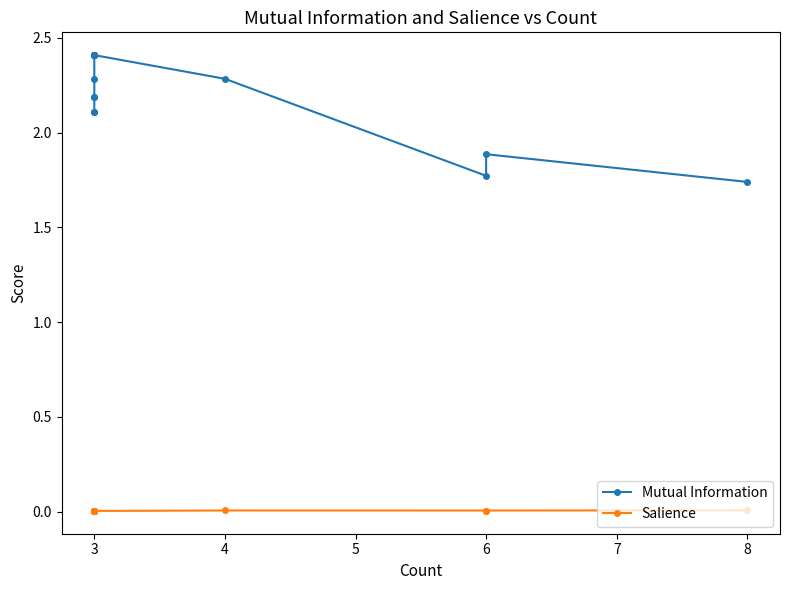

At 3, list the series in order from largest to smallest.

Mutual Information, Salience